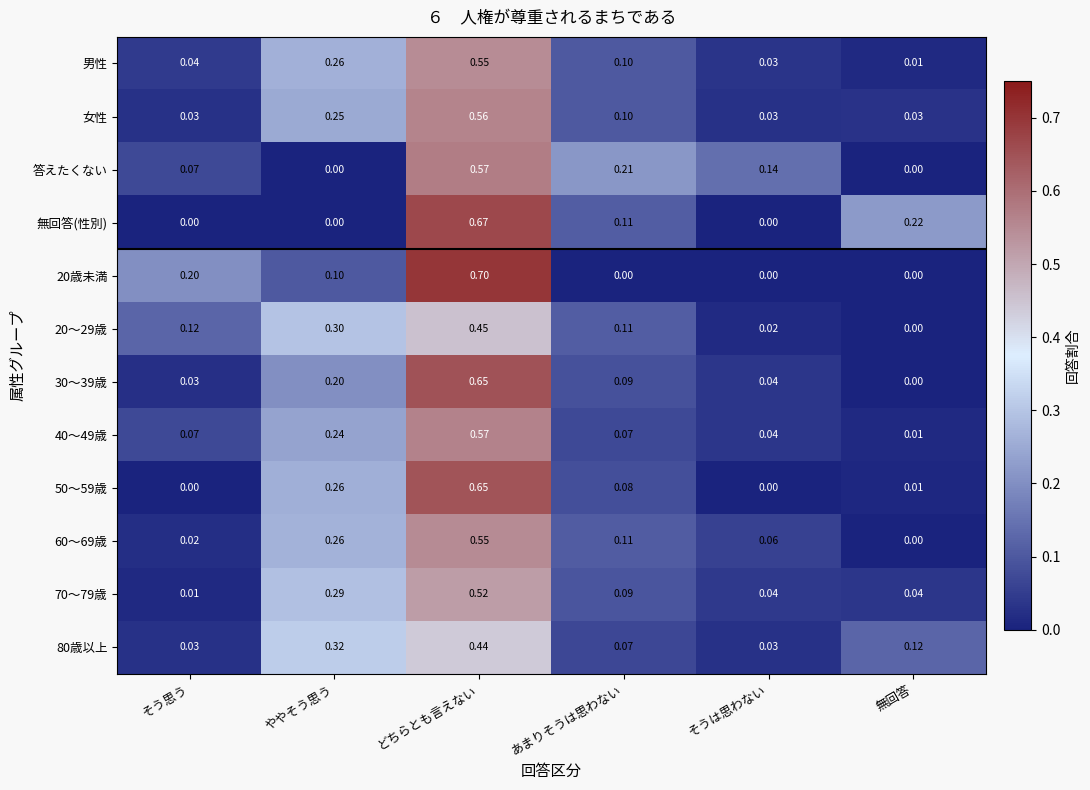

Which series changed the most between あまりそうは思わない and そうは思わない?

無回答(性別)